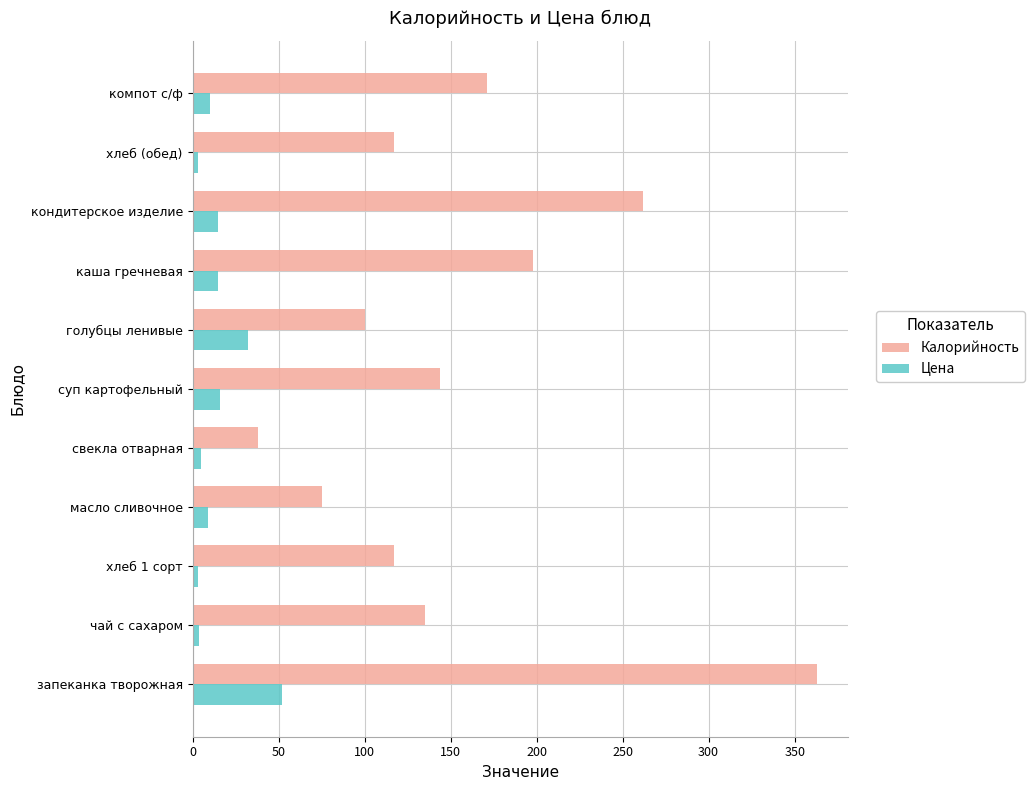

The Калорийность series shows 363.0 at запеканка творожная. True or false?

True